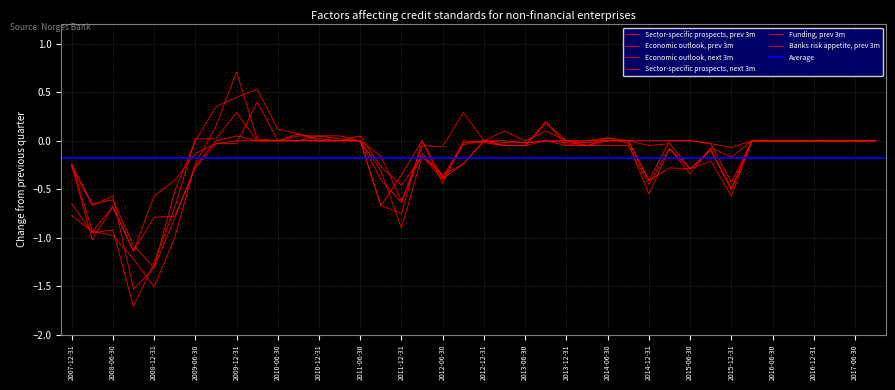

After their last crossing, which series has the higher values: Sector-specific prospects, prev 3m or Economic outlook, next 3m?

Economic outlook, next 3m